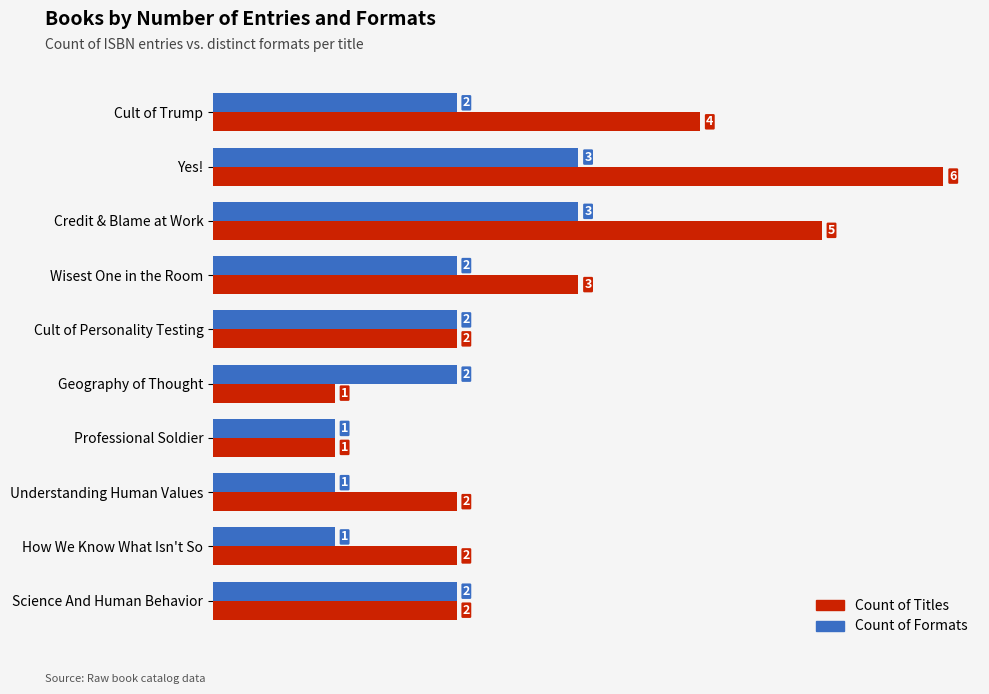

Which series changed the most between Yes! and Wisest One in the Room?

Count of Titles